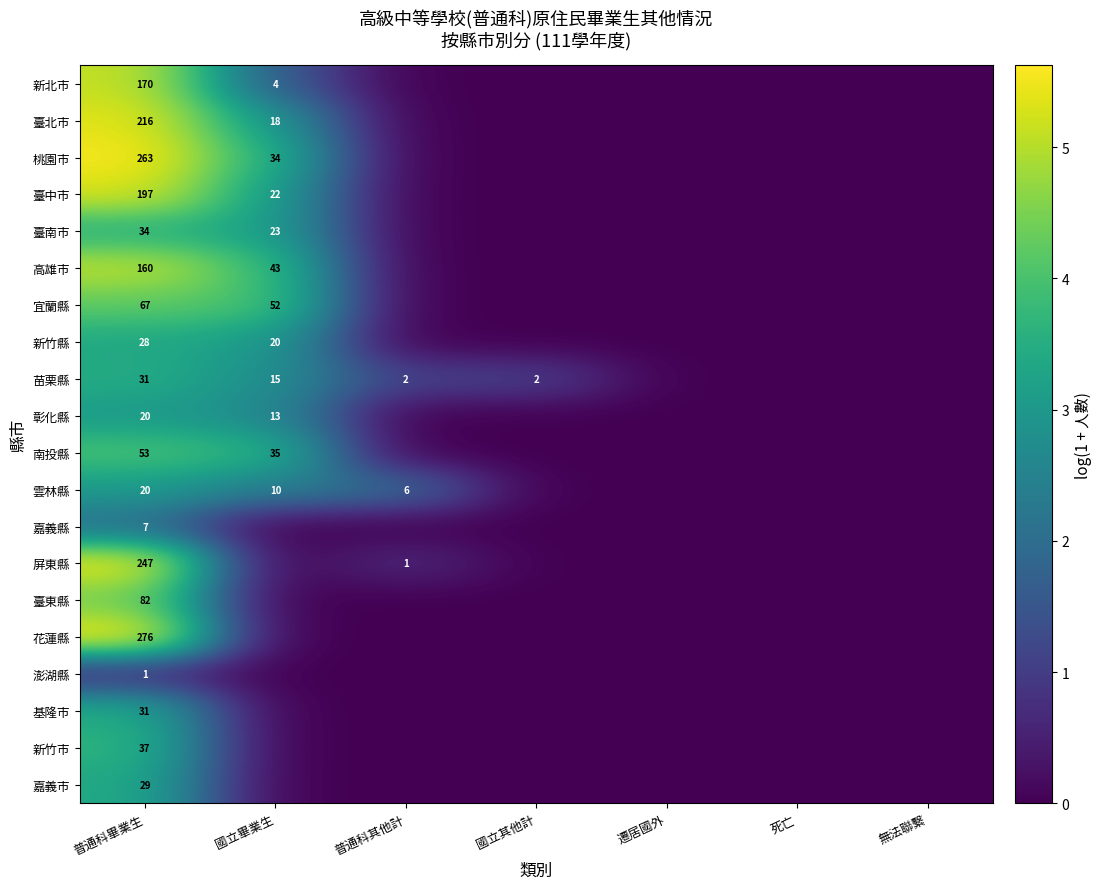

The value of 桃園市 at 國立畢業生 is 34. True or false?

True